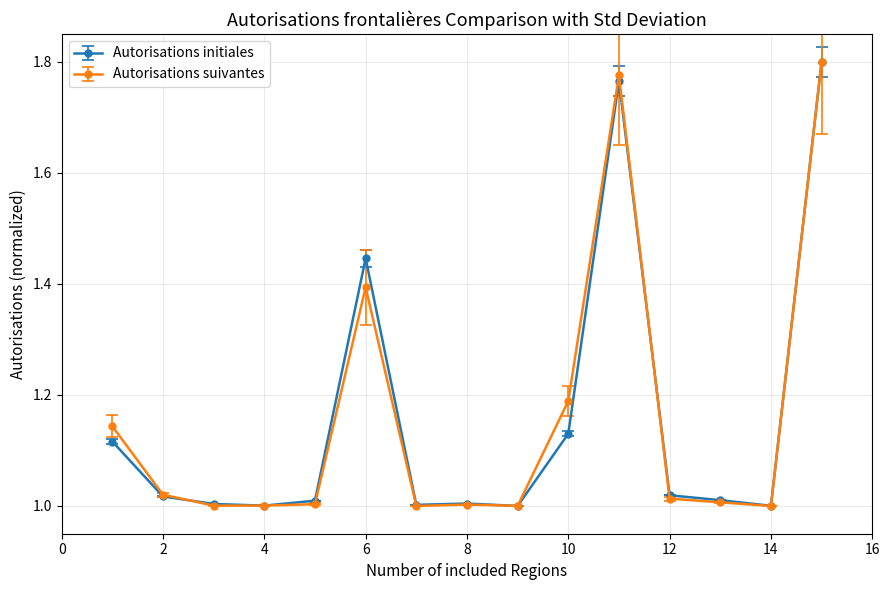

True or false: Autorisations suivantes has more than 1 interior local peaks.

True